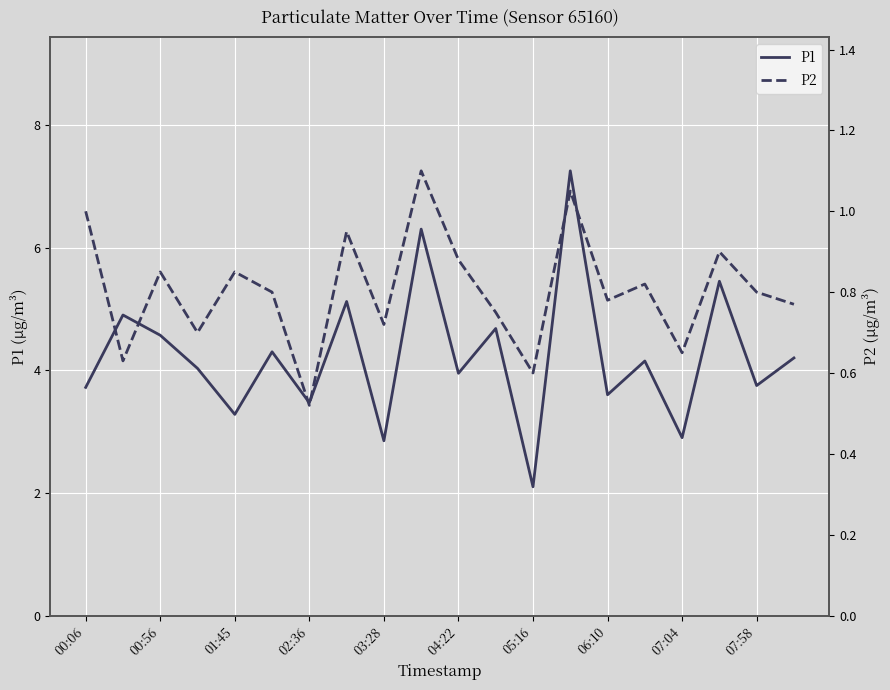

At which label does P1 reach its minimum?

05:16